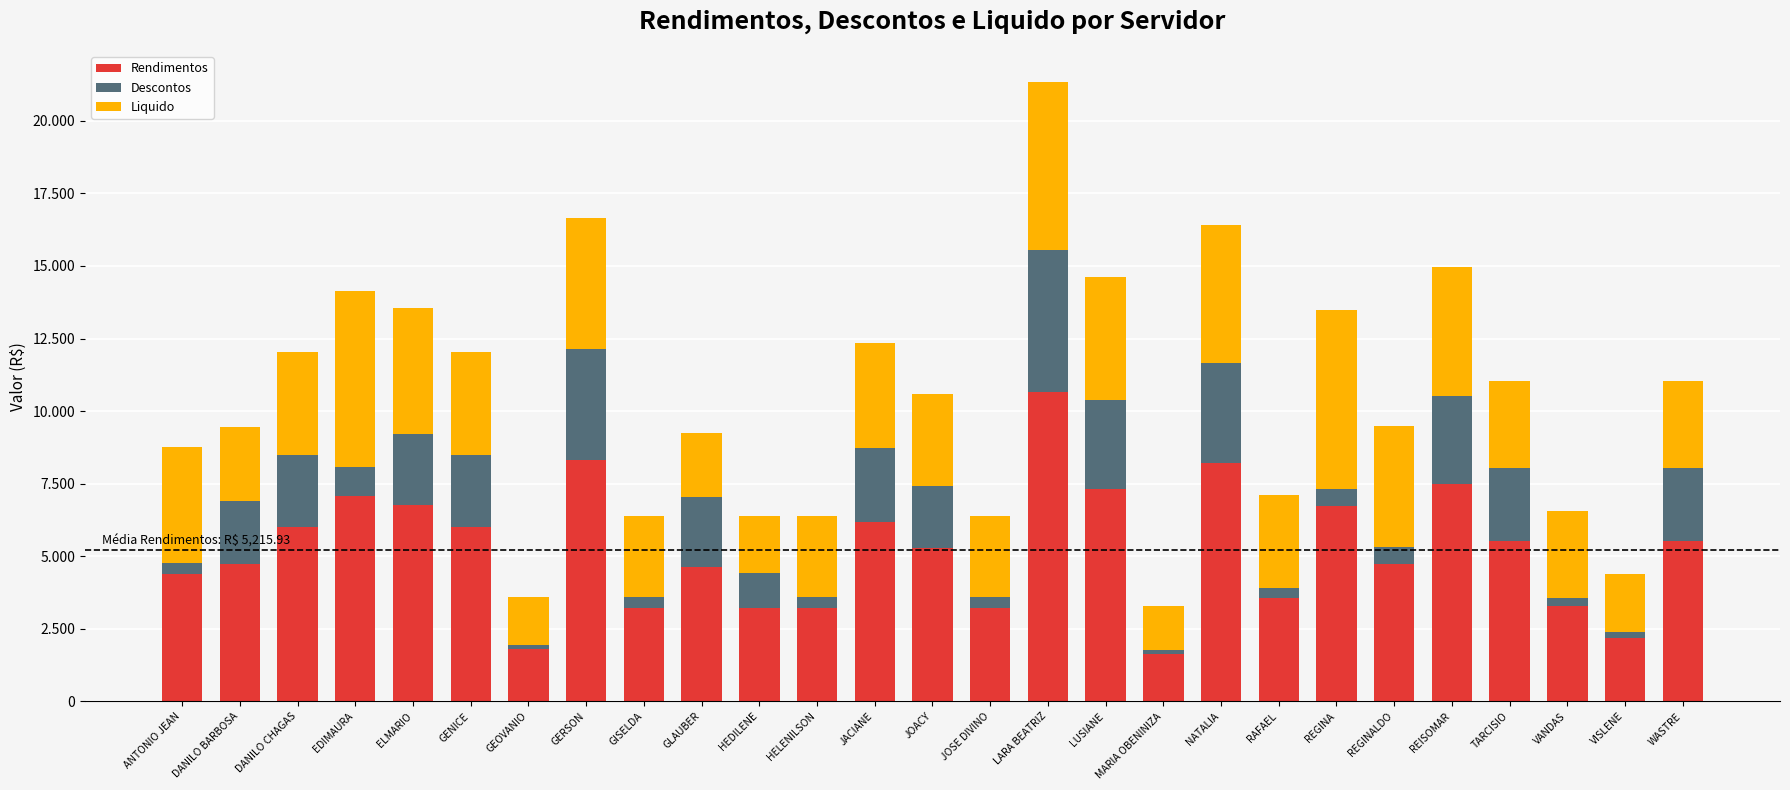

At which category is the sum across all series the highest?

LARA BEATRIZ